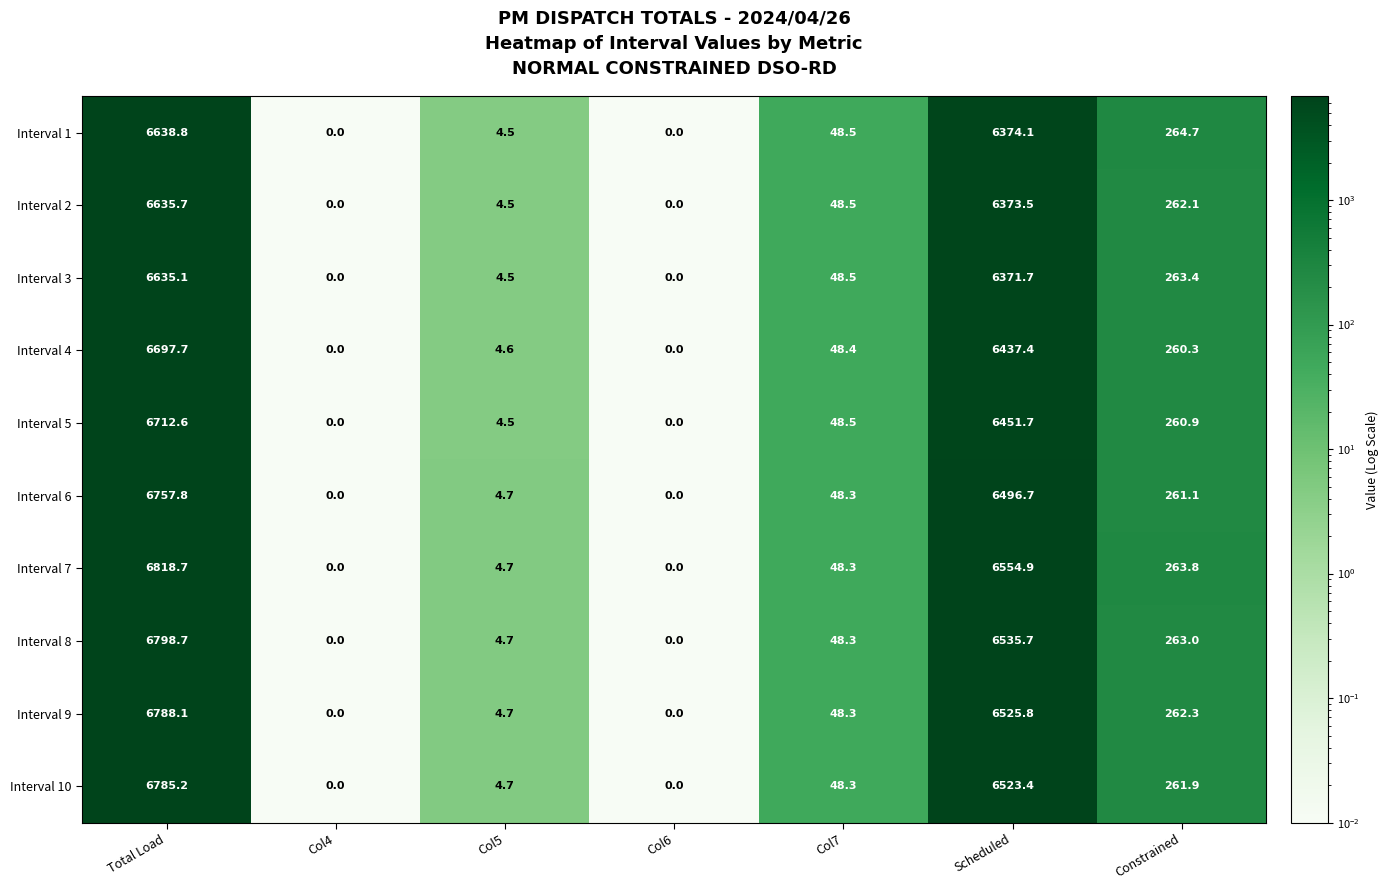

The Interval 2 series shows -2806.5 at Col4. True or false?

False